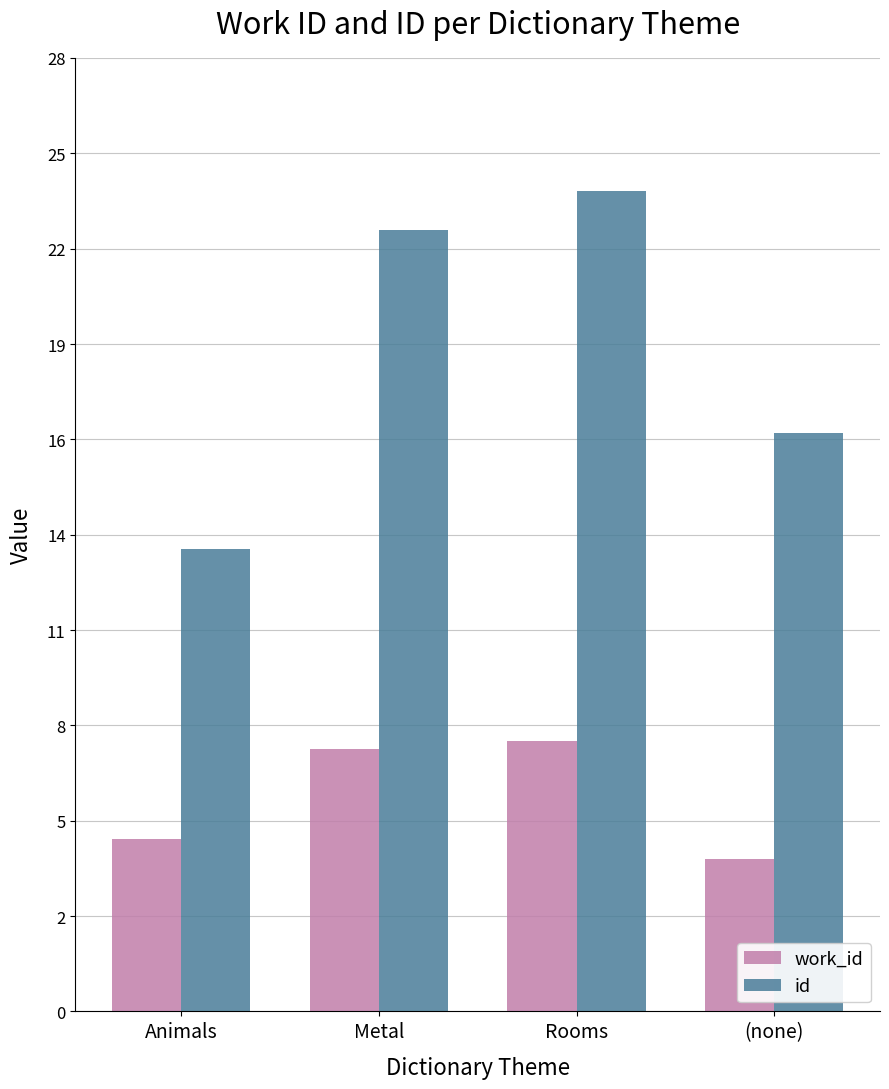

What are all the series names shown in the legend?

work_id, id